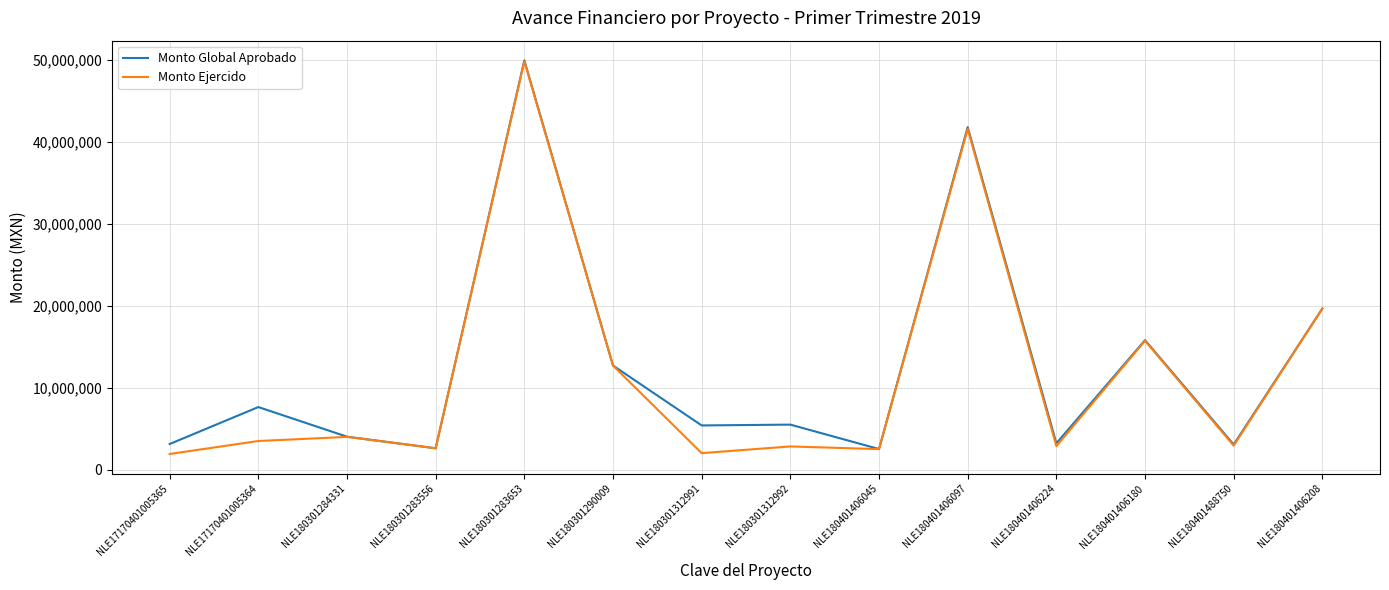

What is the spread (max minus min) of values at NLE180401488750?

135701.4